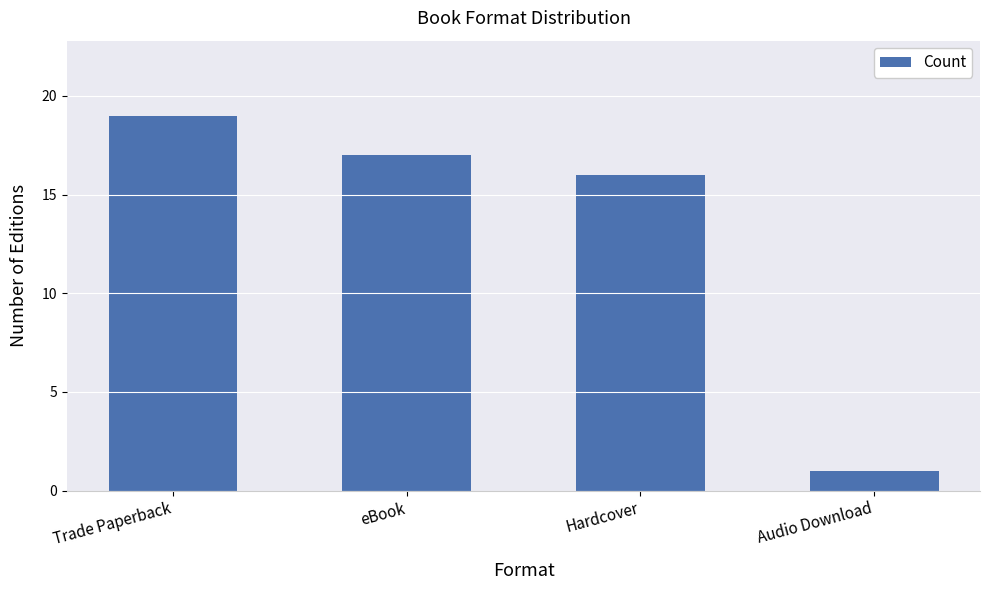

Does the chart contain any negative values?

No